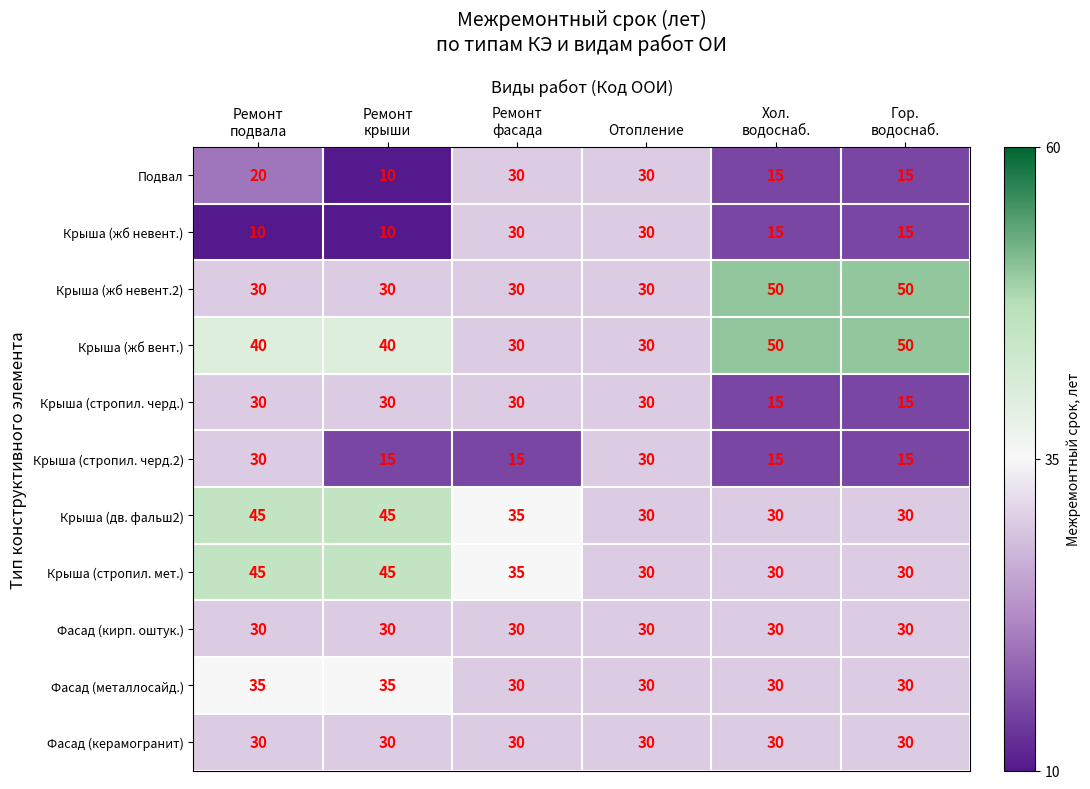

What is the minimum value for Крыша (стропил. мет.)?

30